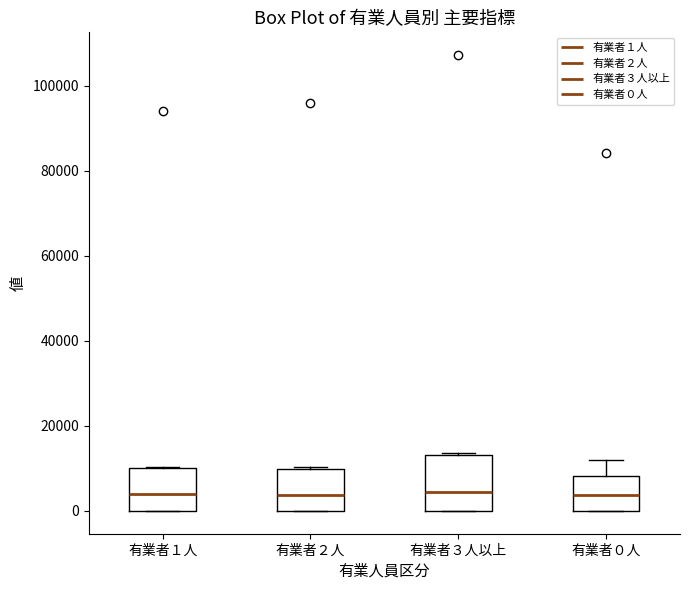

Reading left to right, transcribe this box plot: for each box, give where its median line is, the range the box spans, and where its two whiskers end, as read against the y-axis. The values are not printed on the chart, so give them approximately, as read against the axis.

有業者１人: median 4000, box 0 to 10000, whiskers 0 to 10000
有業者２人: median 4000, box 0 to 10000, whiskers 0 to 10000
有業者３人以上: median 4000, box 0 to 14000, whiskers 0 to 14000
有業者０人: median 4000, box 0 to 8000, whiskers 0 to 12000